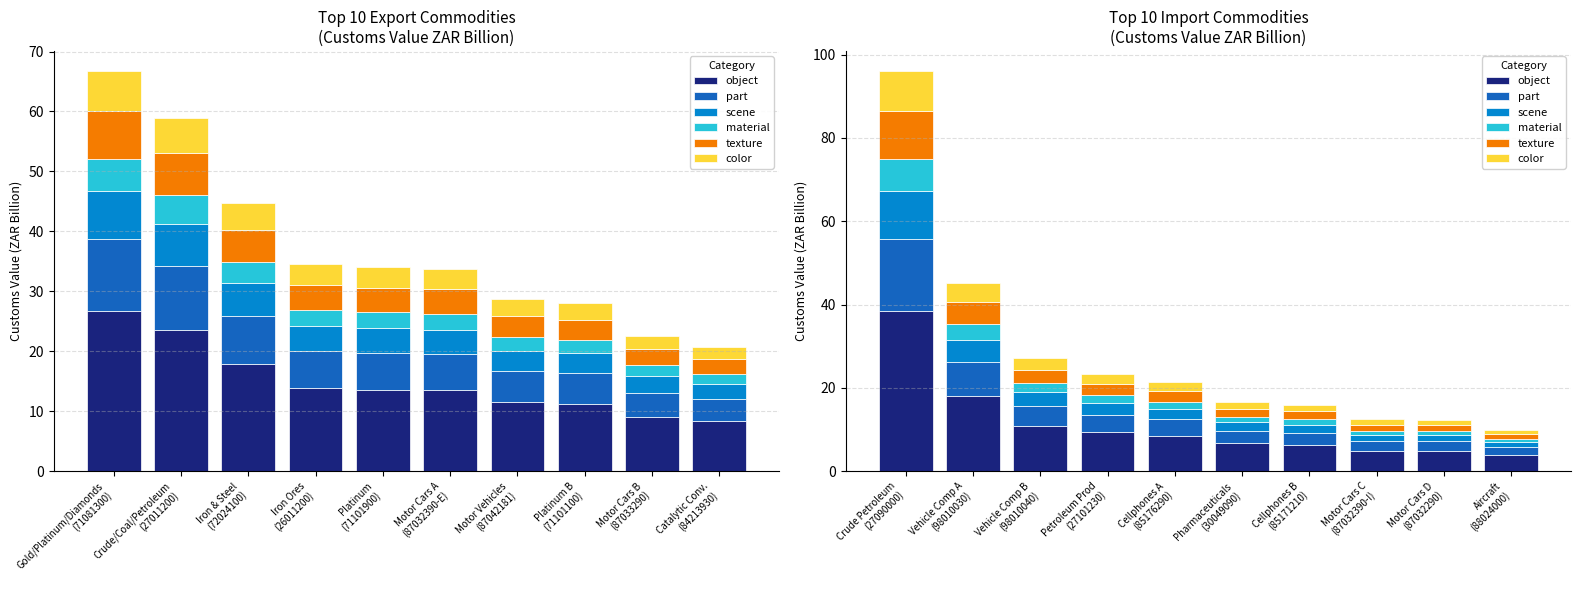

Between Cellphones A (85176290) and Cellphones B (85171210), which series saw the biggest shift?

object